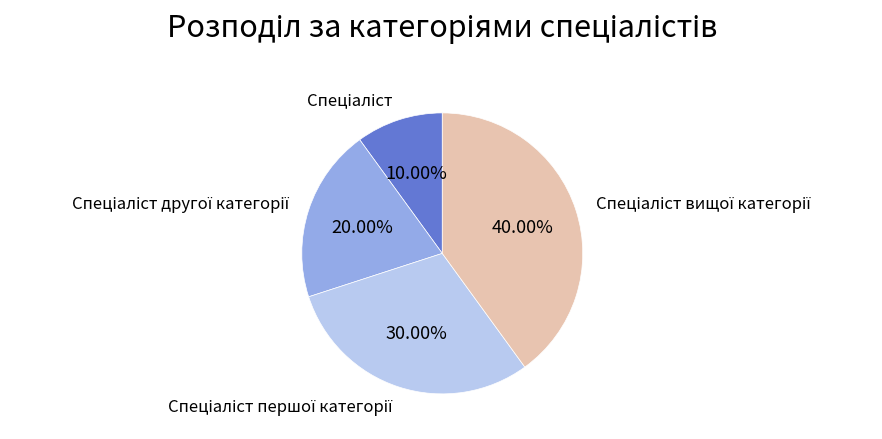

Does any single category account for the majority?

No